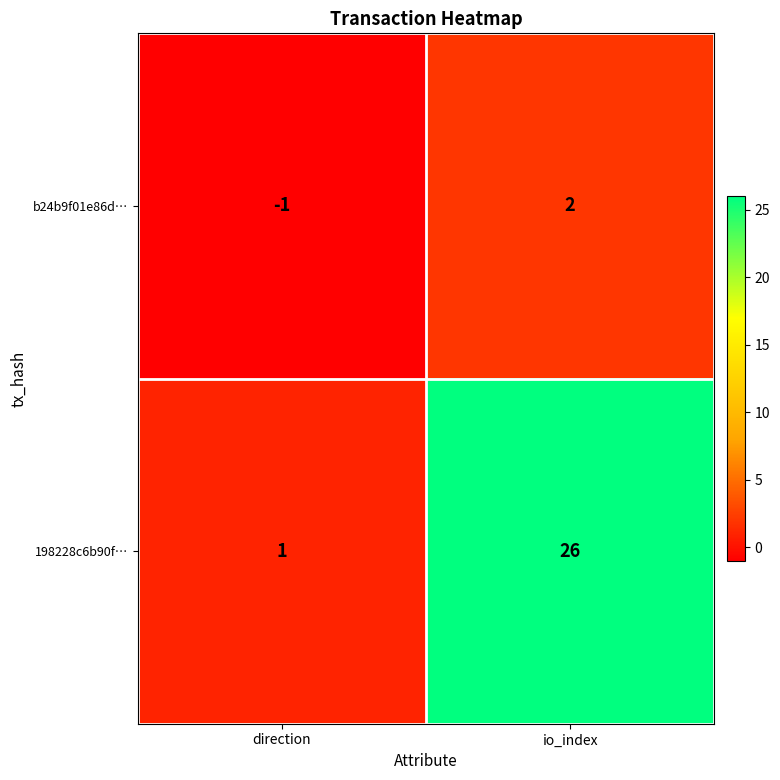

What value does the 198228c6b90f… series have at io_index, to the nearest 10?

30